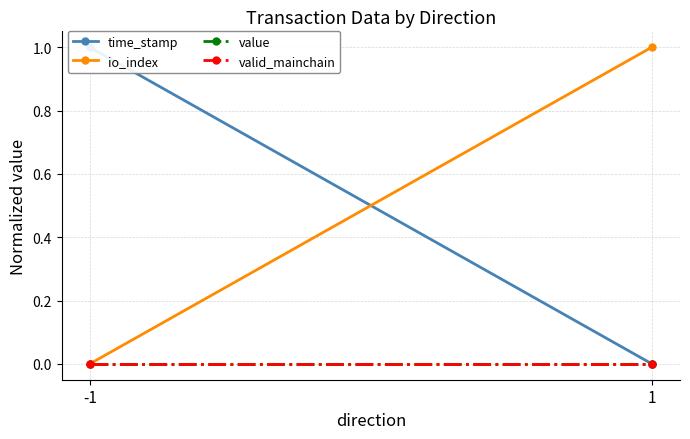

Reading right to left, what are all the values shown in this chart?

time_stamp: 0	1
io_index: 1	0
value: 0	0
valid_mainchain: 0	0